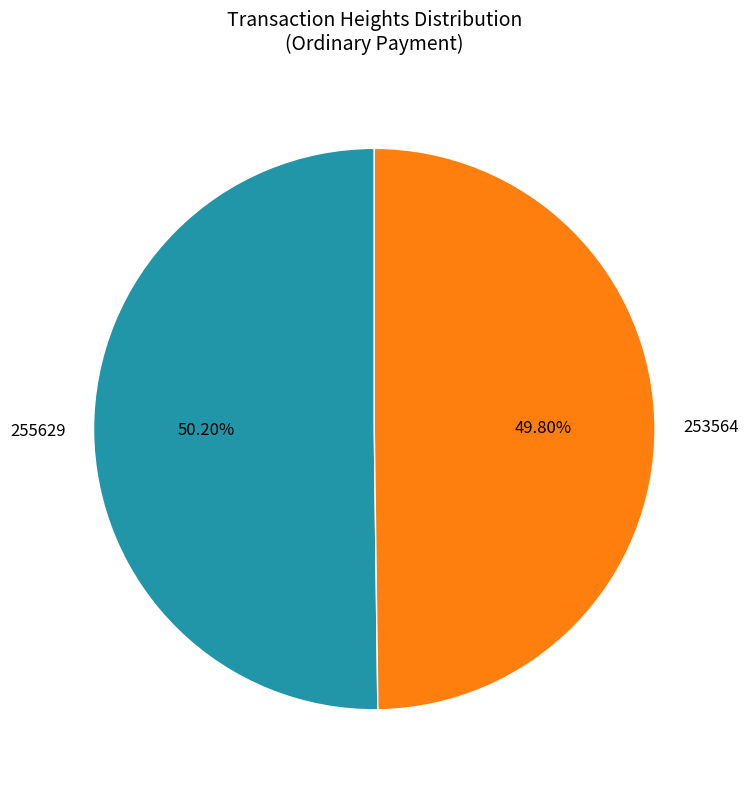

True or false: 253564 accounts for 45% of the total.

False